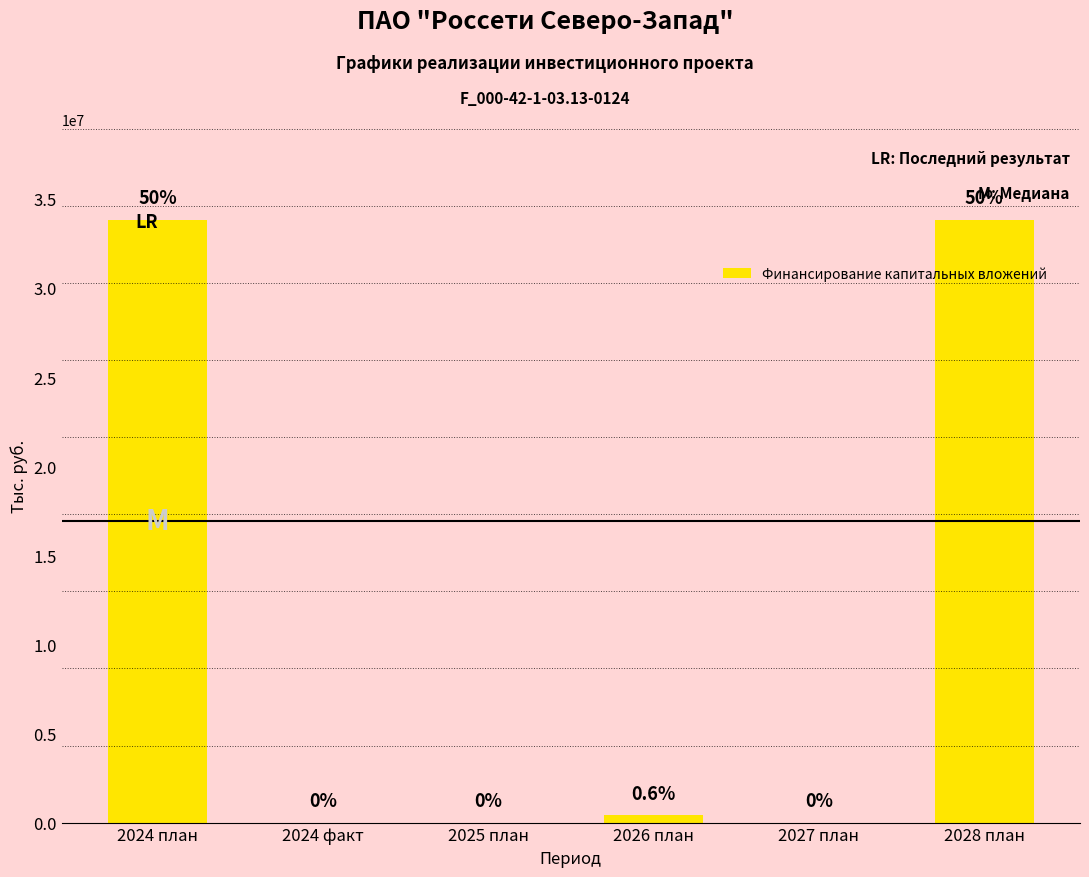

Reading left to right, what are all the values shown in this chart?

2024 план=33834848	2024 факт=0	2025 план=0	2026 план=404919	2027 план=0	2028 план=33834848